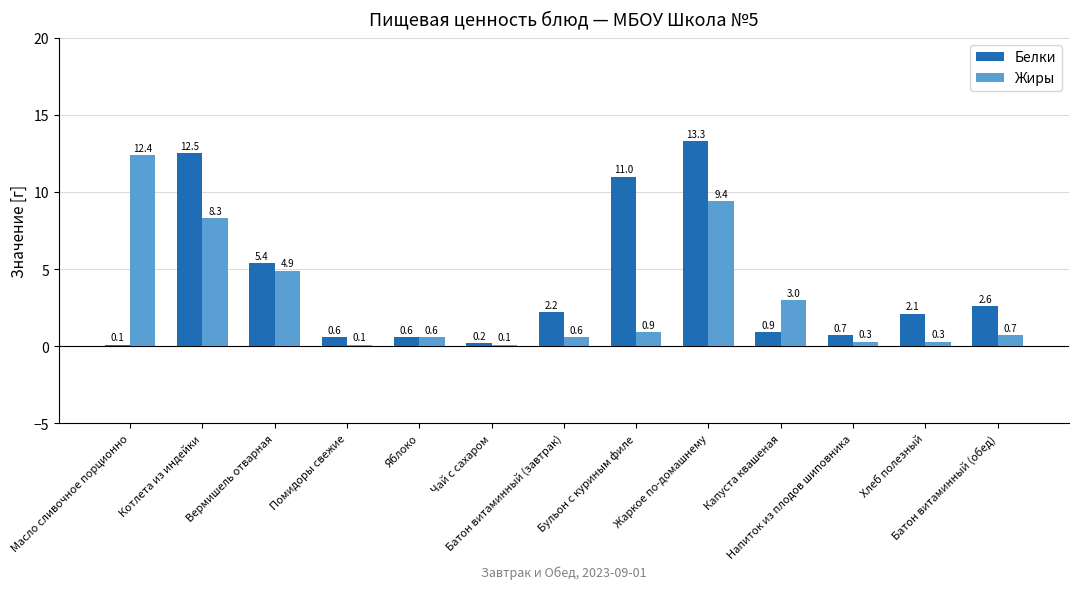

What is the total value across all series at Бульон с куриным филе?

11.9